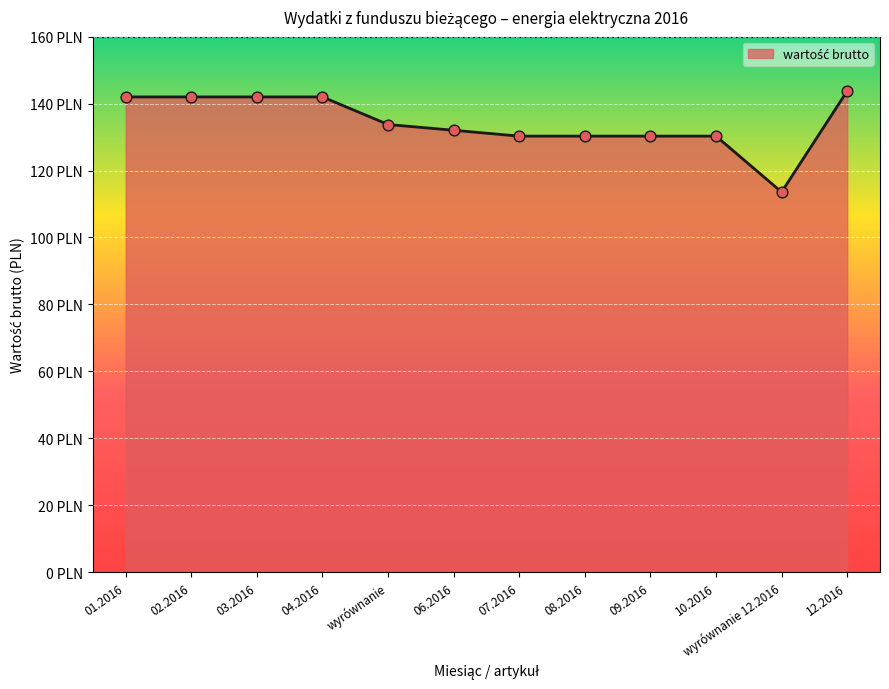

What is the change in value from 03.2016 to wyrównanie 12.2016?

-28.4